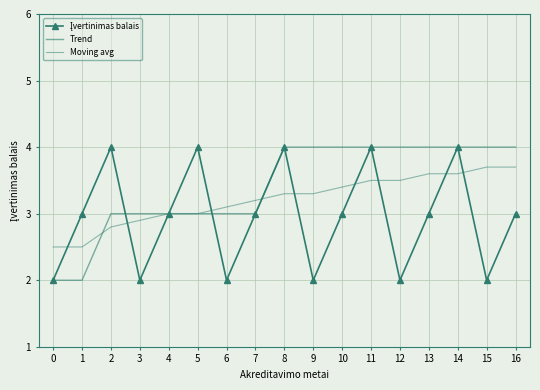

At which label does Įvertinimas balais first exceed 3?

2